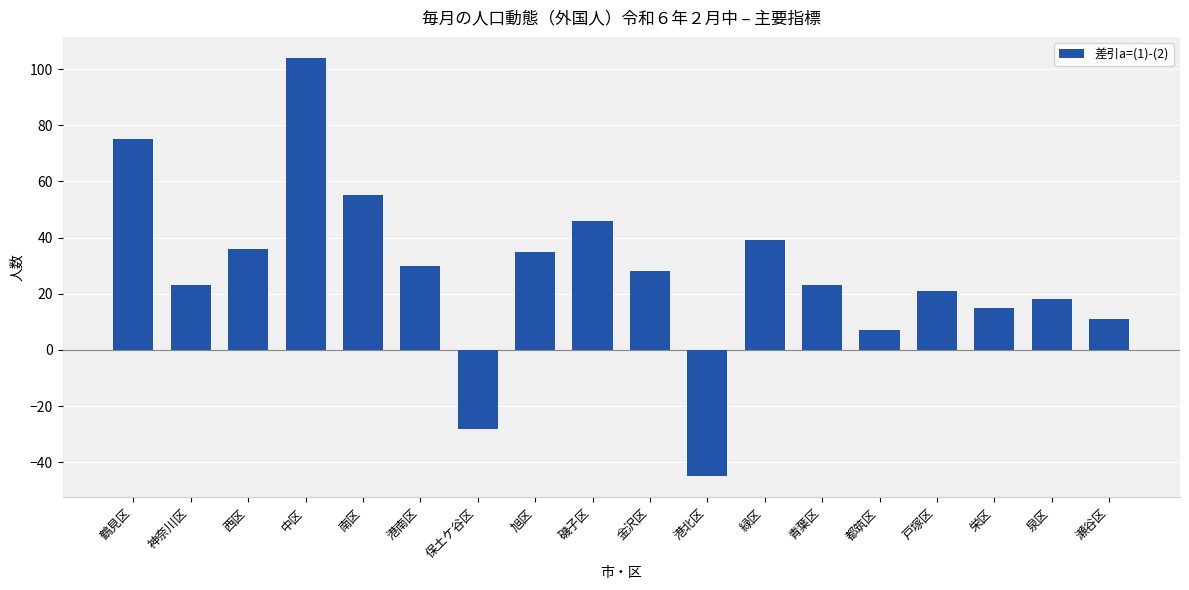

What is the label of the 14th bar from the right?

南区